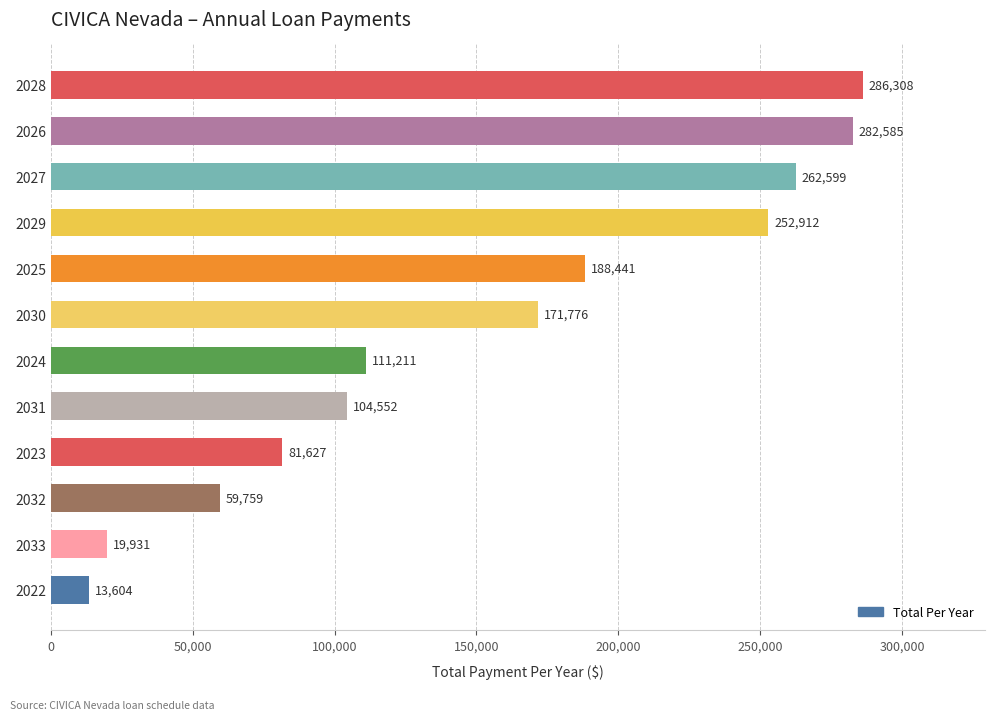

What is the sum of the values at 2032 and 2022?

73363.0